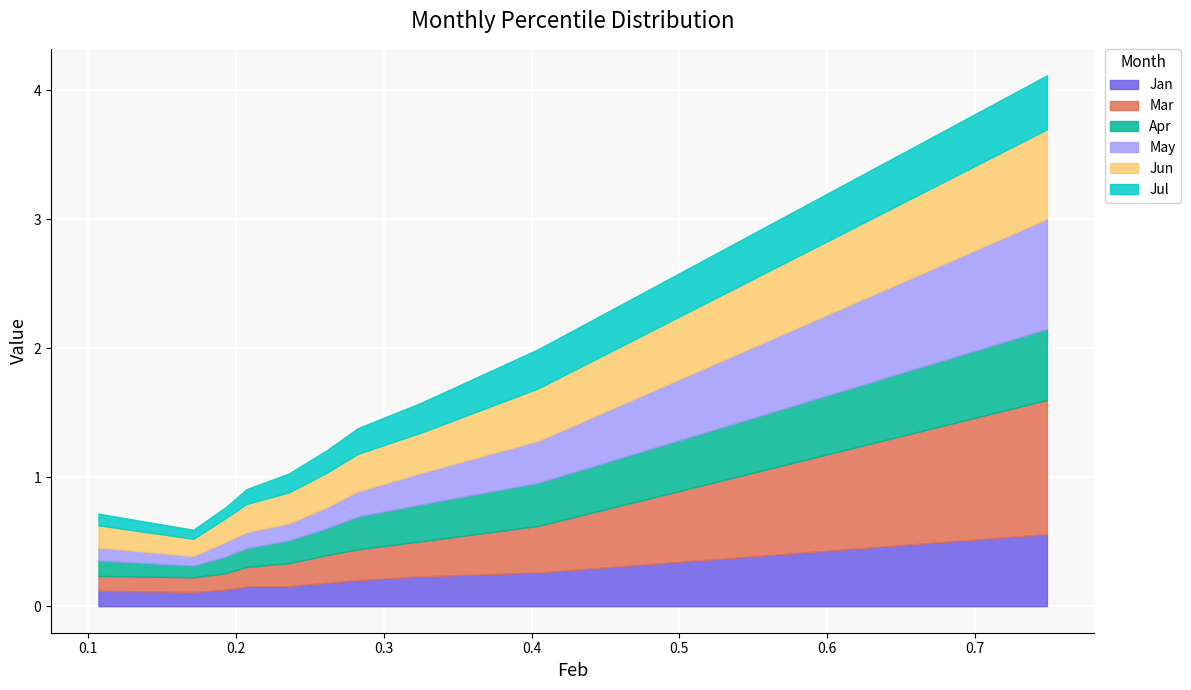

True or false: May has a value of 0.2 at pct35.

False